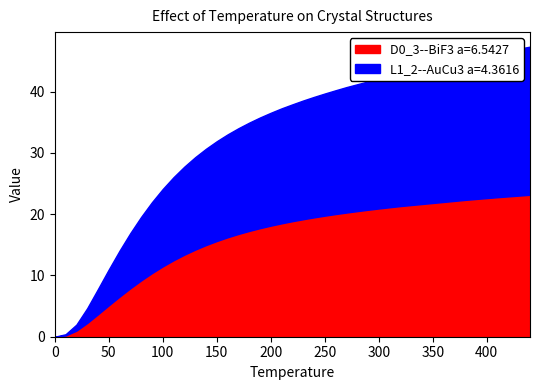

Between 180.0 and 390.0, which is larger?

390.0